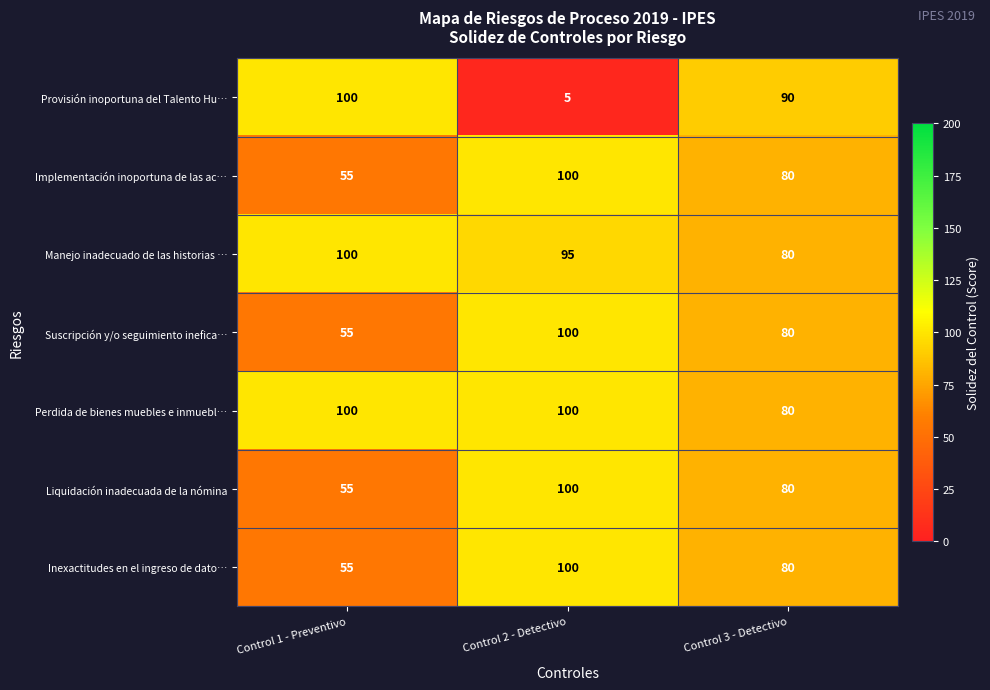

How many data points in Provisión inoportuna del Talento Hu… are less than 90?

1